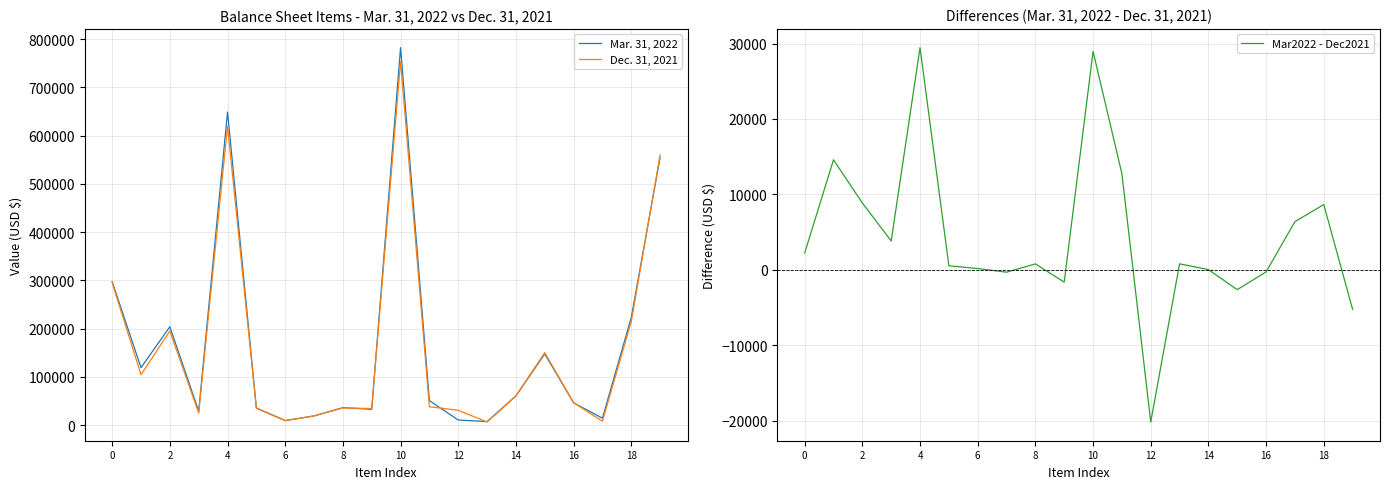

Is it true that Dec. 31, 2021 equals 51740 at 10?

False